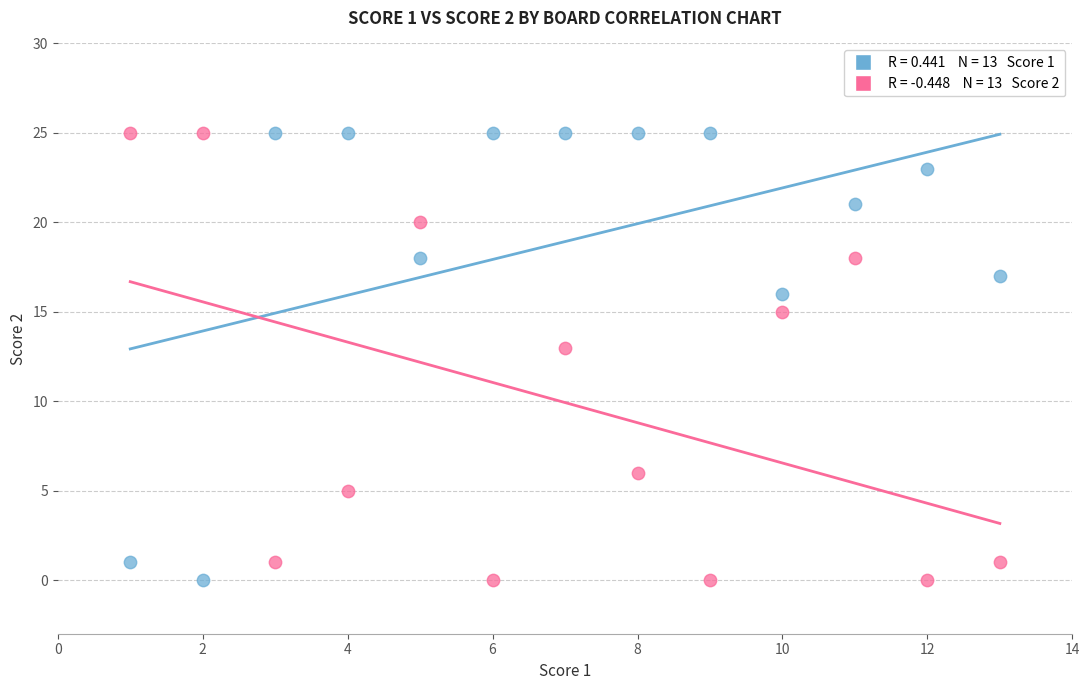

Across all series, what Y value is closest to 12?

13